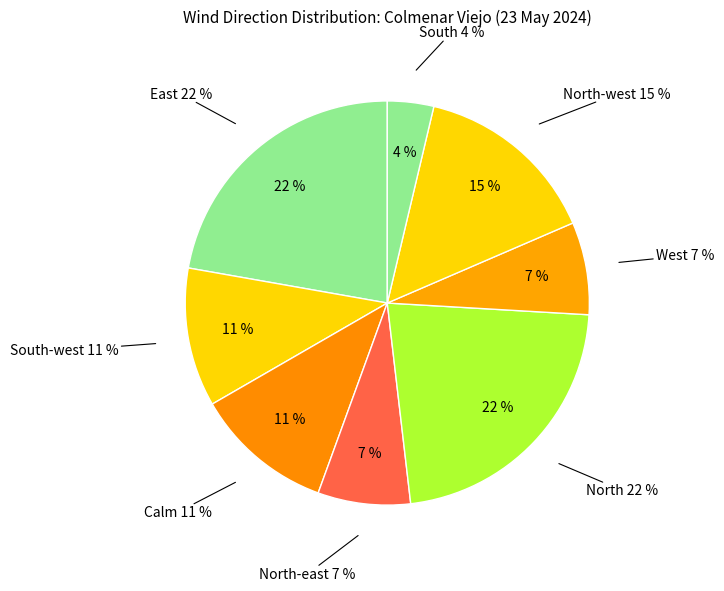

What percentage do South-west and Calm together represent?

22.2%